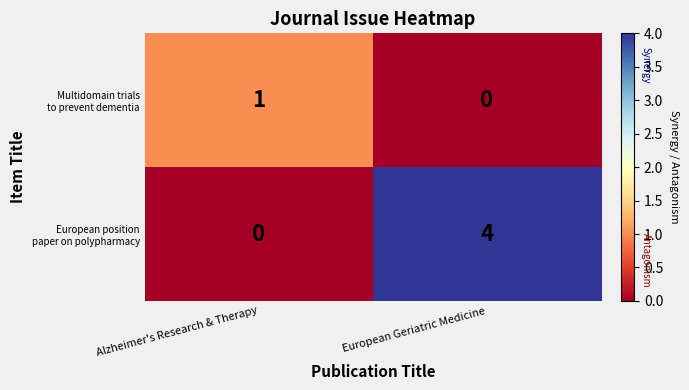

At which category is the sum across all series the highest?

European Geriatric Medicine